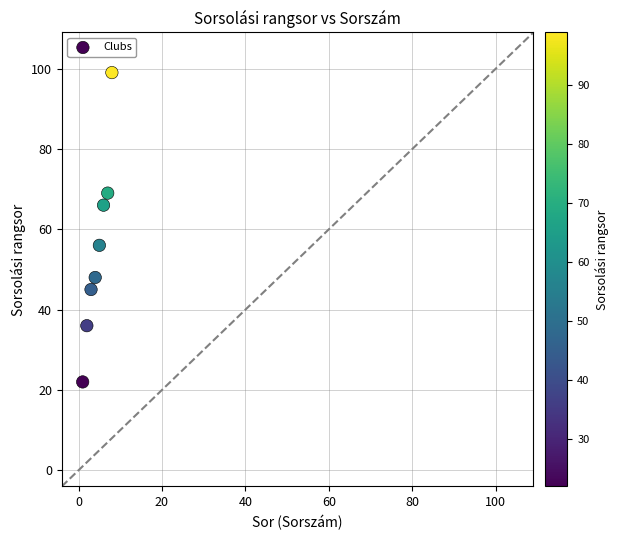

What Y value in the scatter plot is closest to 60?

56